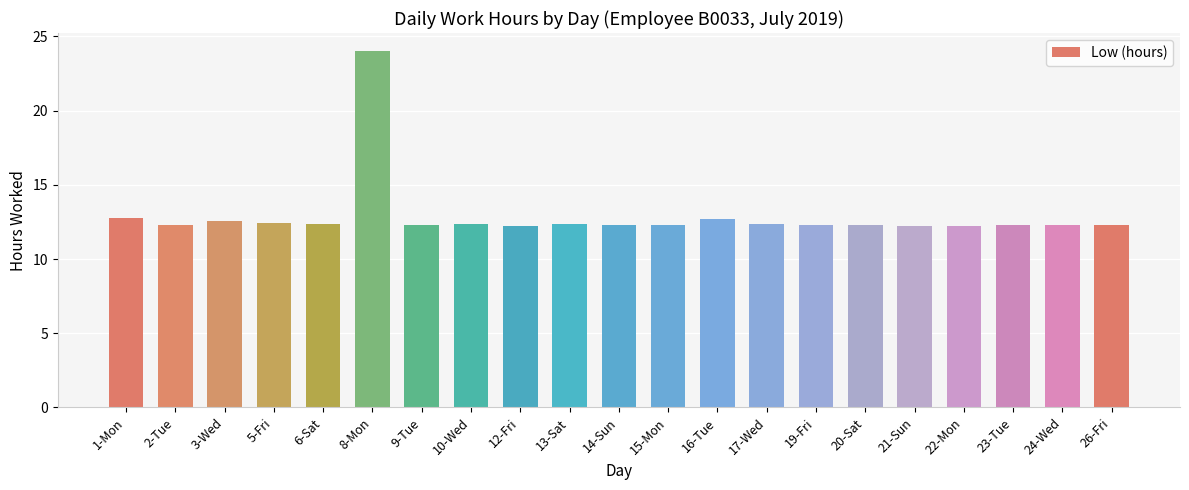

What is the smallest value displayed?

12.2